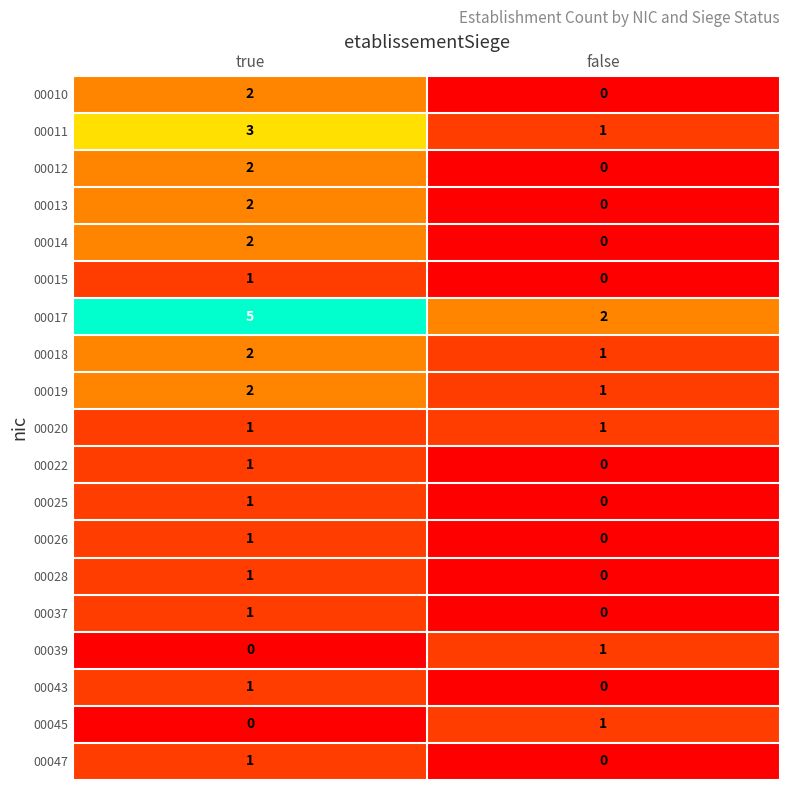

What is the difference between the 00017 values at true and false?

3